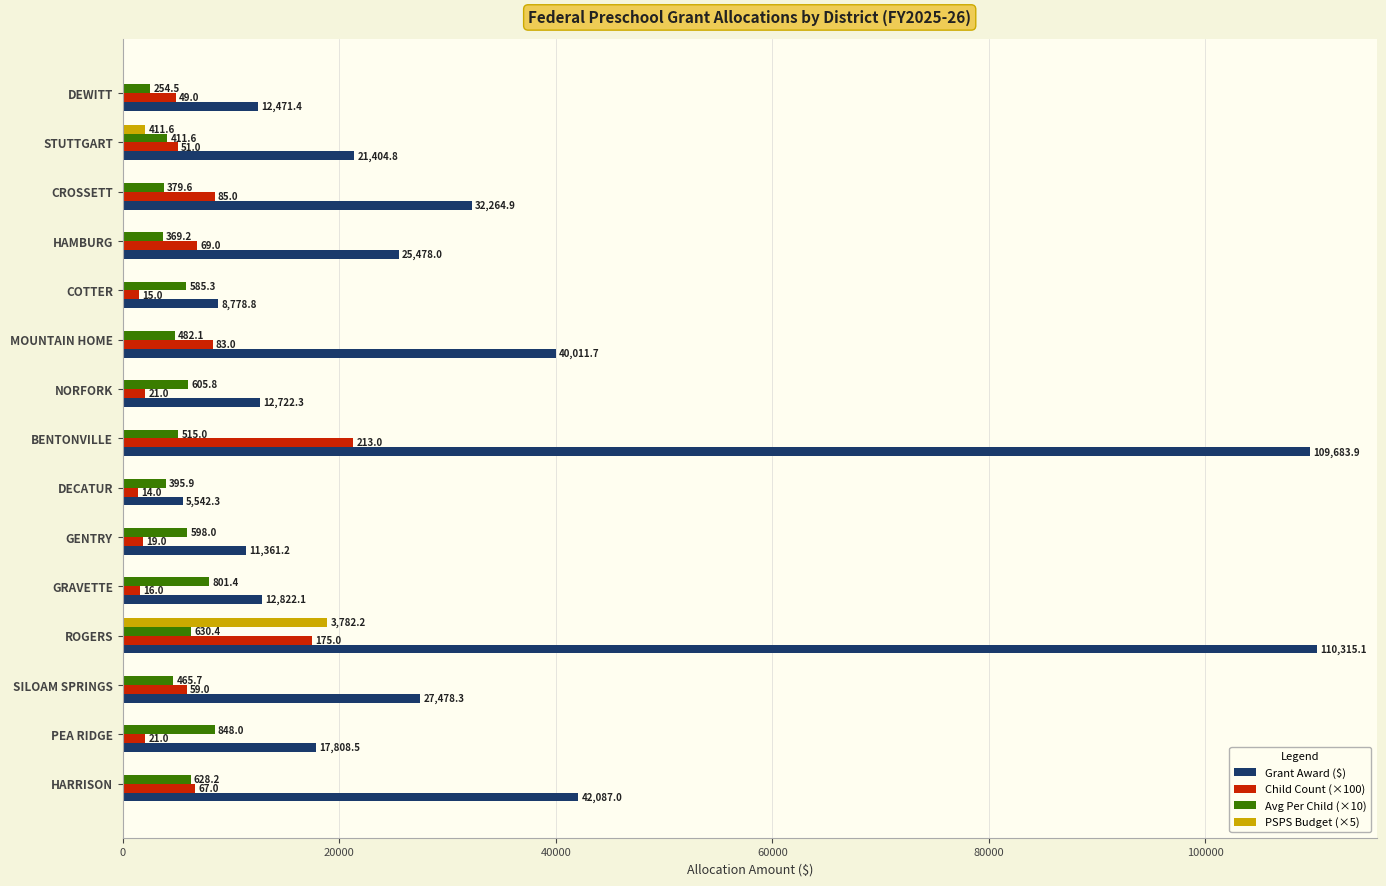

Reading left to right, list all the values displayed in this chart.

Grant Award ($): 12471.4	21404.8	32264.9	25478.0	8778.8	40011.7	12722.3	109683.9	5542.3	11361.2	12822.1	110315.1	27478.3	17808.5	42087.0
Child Count (×100): 4900.0	5100.0	8500.0	6900.0	1500.0	8300.0	2100.0	21300.0	1400.0	1900.0	1600.0	17500.0	5900.0	2100.0	6700.0
Avg Per Child (×10): 2545.2	4116.3	3795.9	3692.5	5852.6	4820.7	6058.2	5149.5	3958.8	5979.6	8013.8	6303.7	4657.3	8480.3	6281.6
PSPS Budget (×5): 0.0	2058.2	0.0	0.0	0.0	0.0	0.0	0.0	0.0	0.0	0.0	18911.2	0.0	0.0	0.0